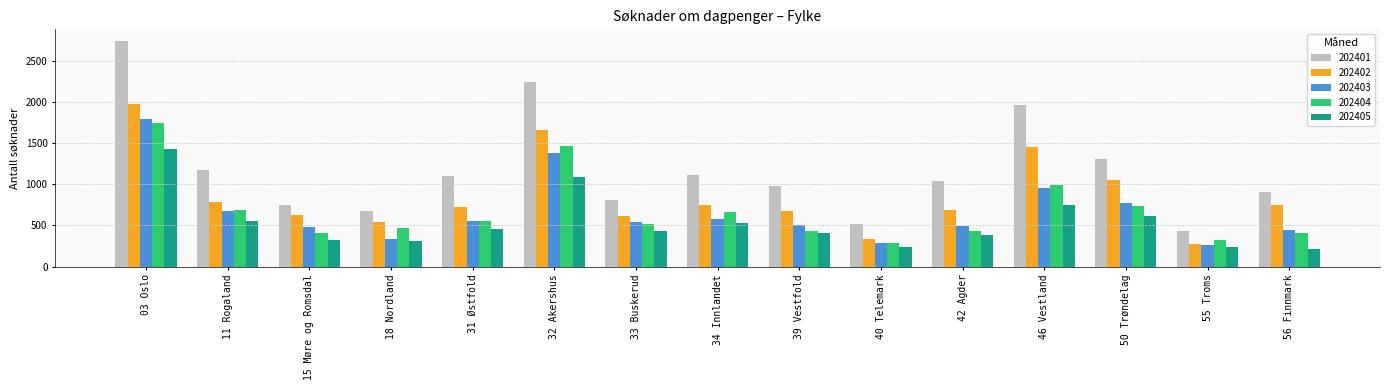

List the series in order of their peak value, lowest first.

202405, 202404, 202403, 202402, 202401